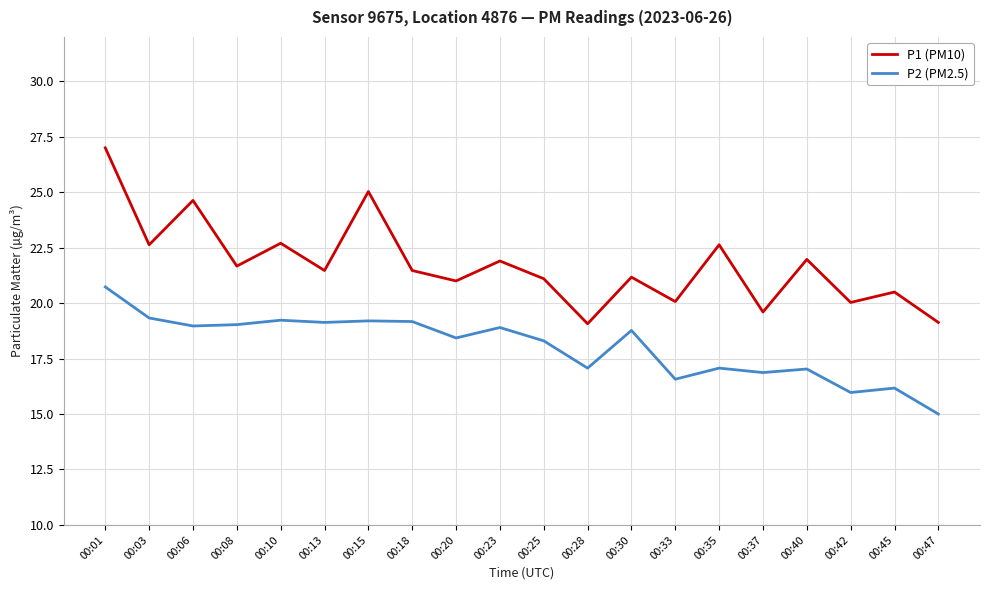

What is the maximum value for P1 (PM10)?

27.0